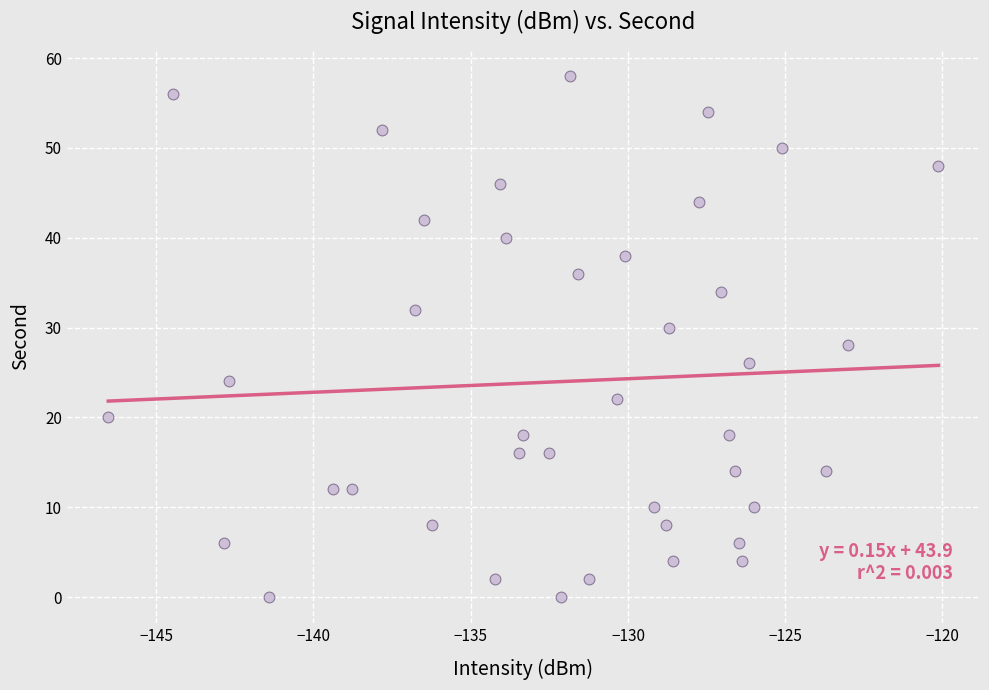

What is the range of Y values (max minus min)?

58